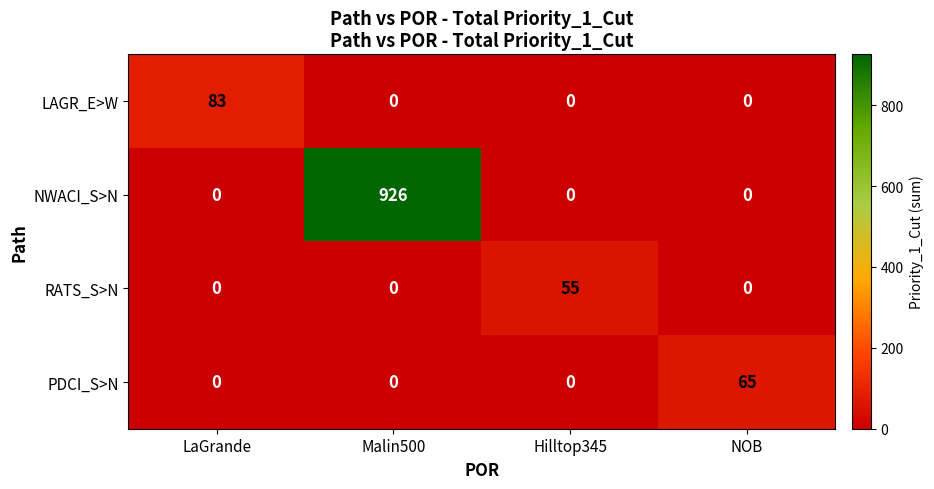

How many data points does each series have?

4